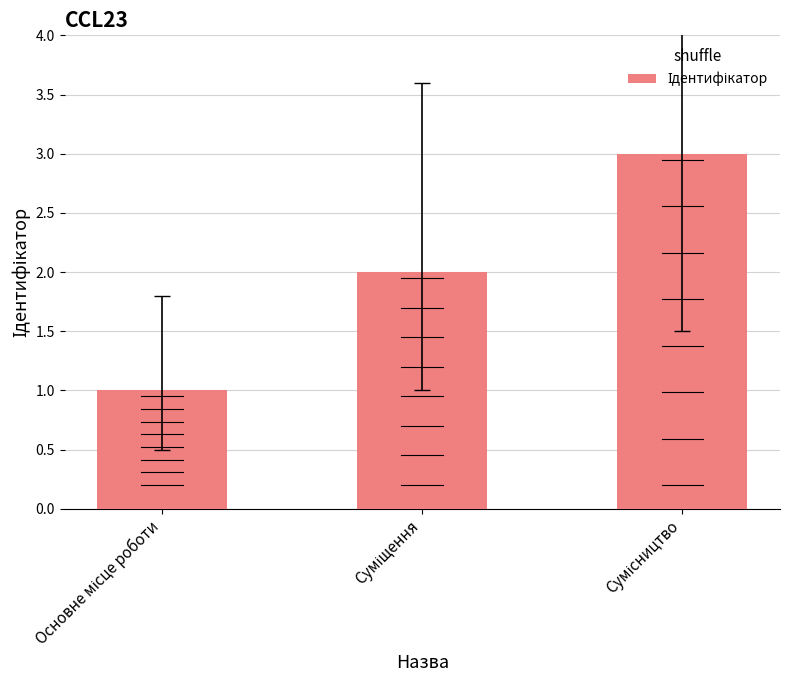

The chart shows a value of 1 at Основне місце роботи. True or false?

True